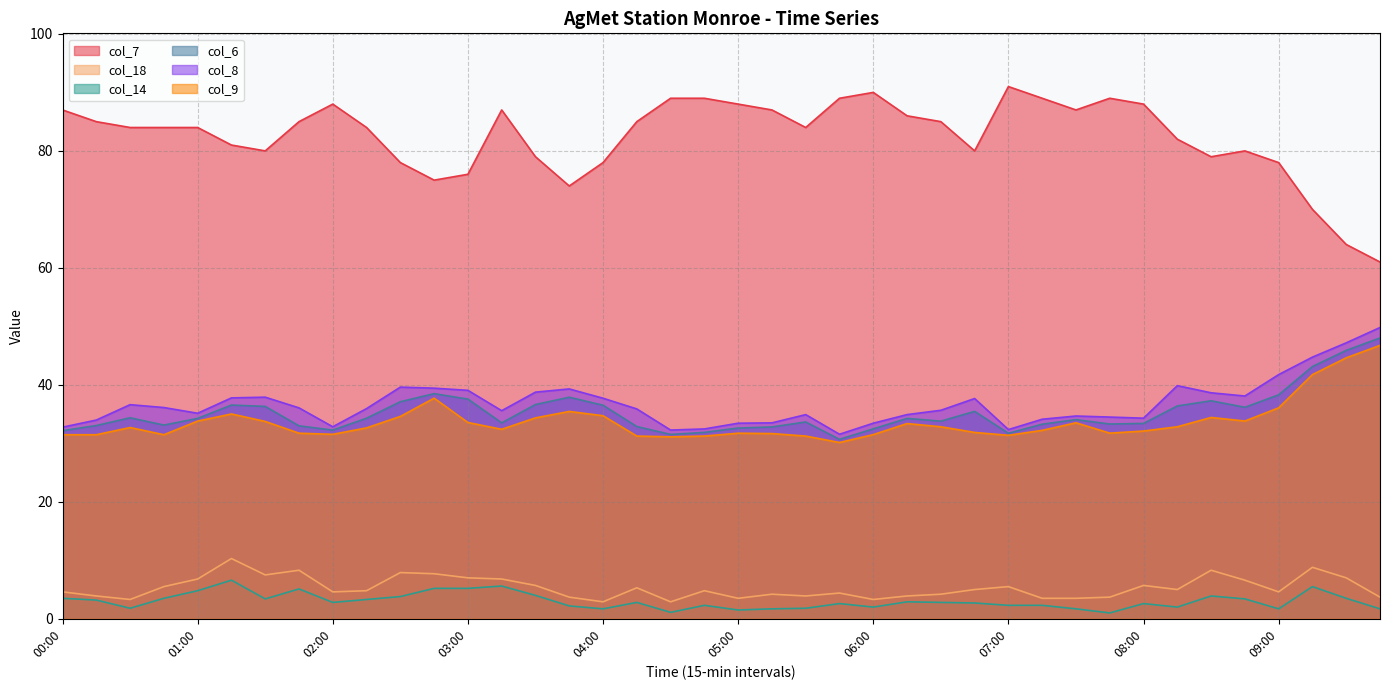

Which series changed the most between 01:30 and 05:45?

col_7